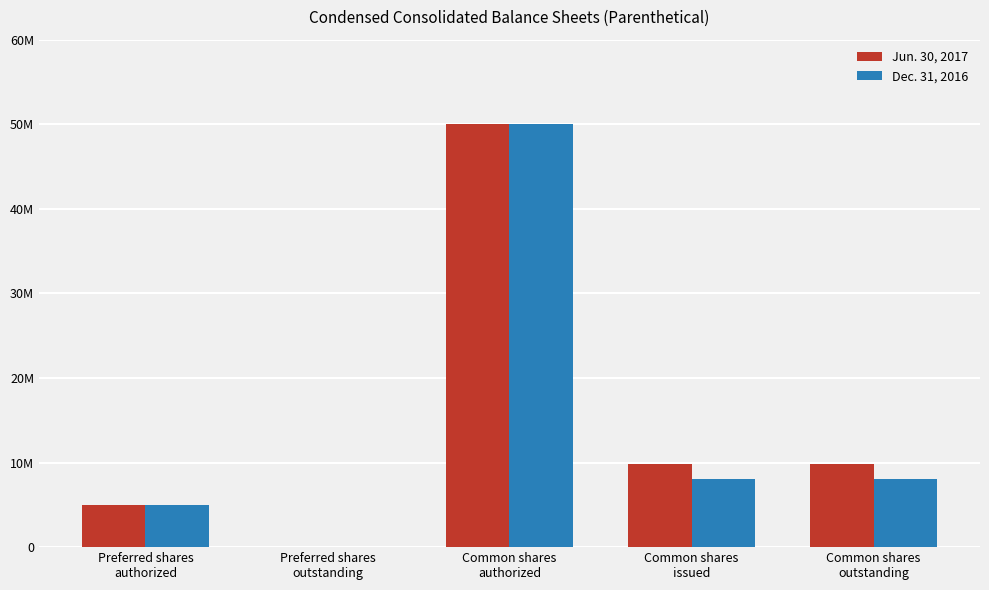

What is the value of the Dec. 31, 2016 bar at the 1st from the left?

5000000